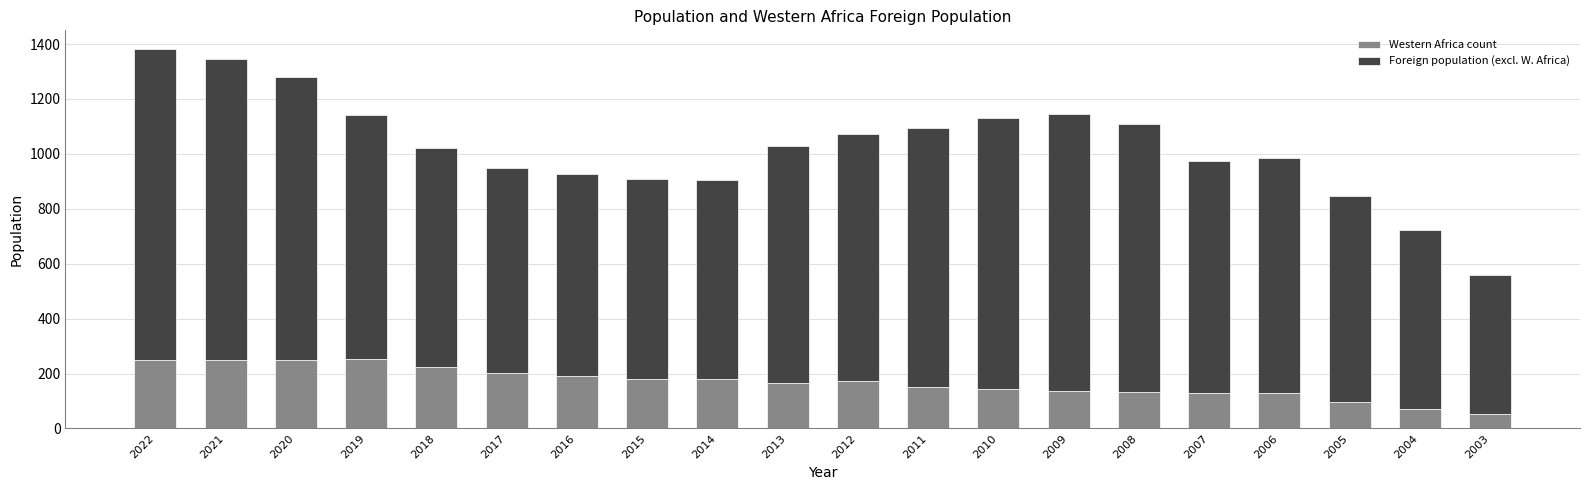

What is the maximum value for Western Africa count?

253